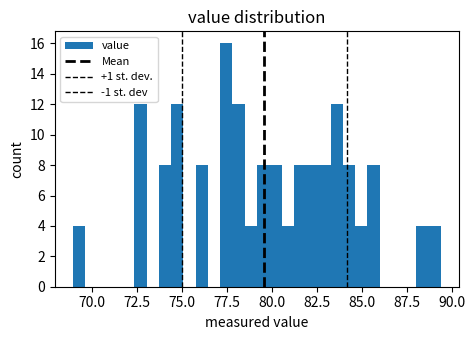

Read against the x-axis, roughly where is the centre of the tallest bar?

77.5